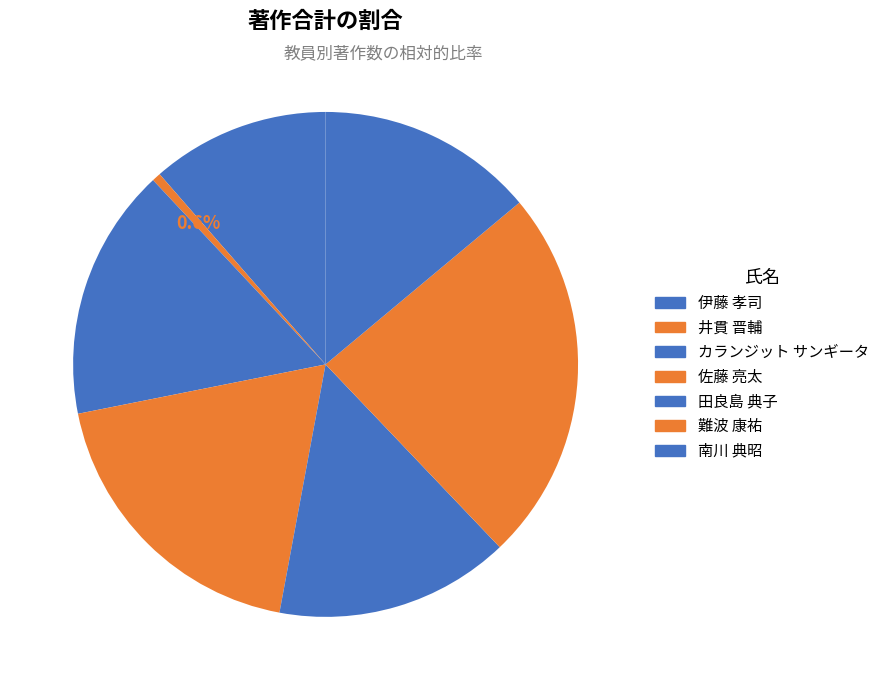

Count the number of slices in the pie.

7